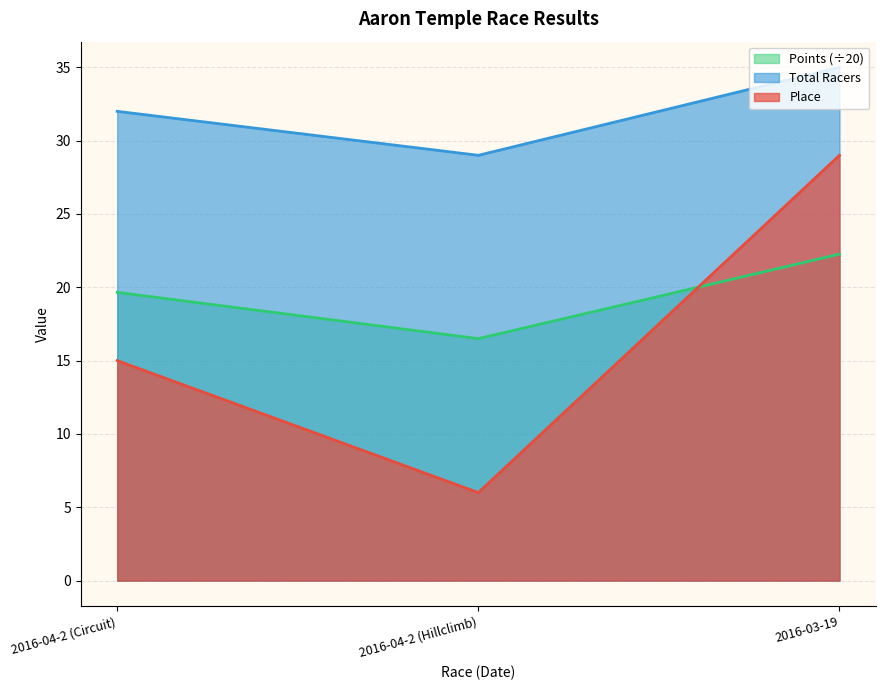

What value does the Points series have at 2016-03-19?

22.3